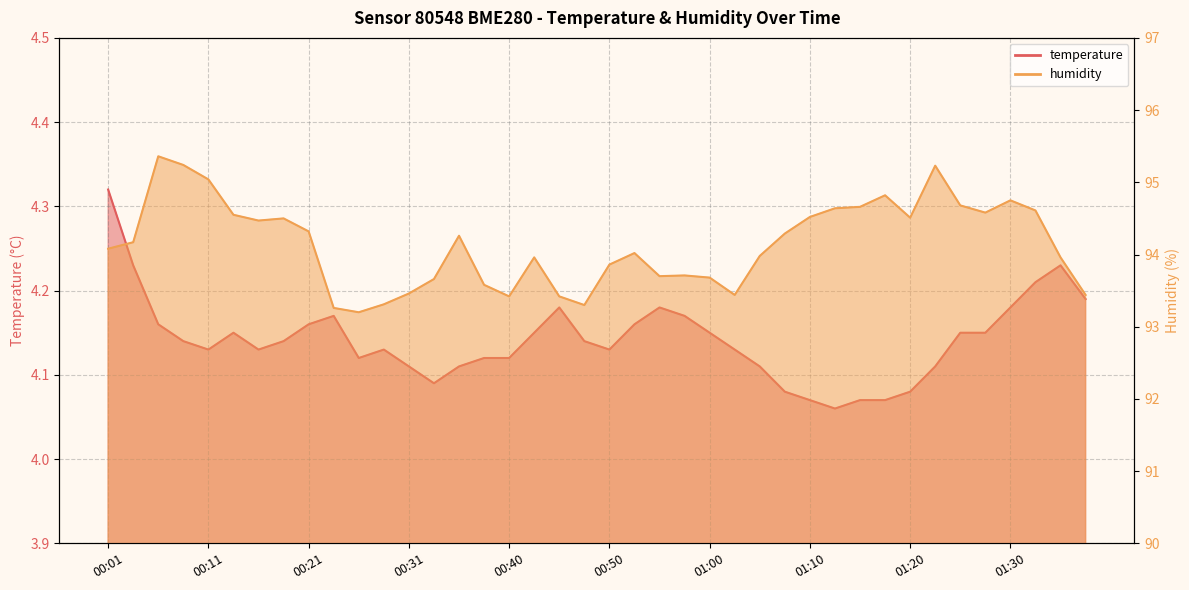

Is the value of temperature at 01:15 greater than the value of humidity at 01:10?

No